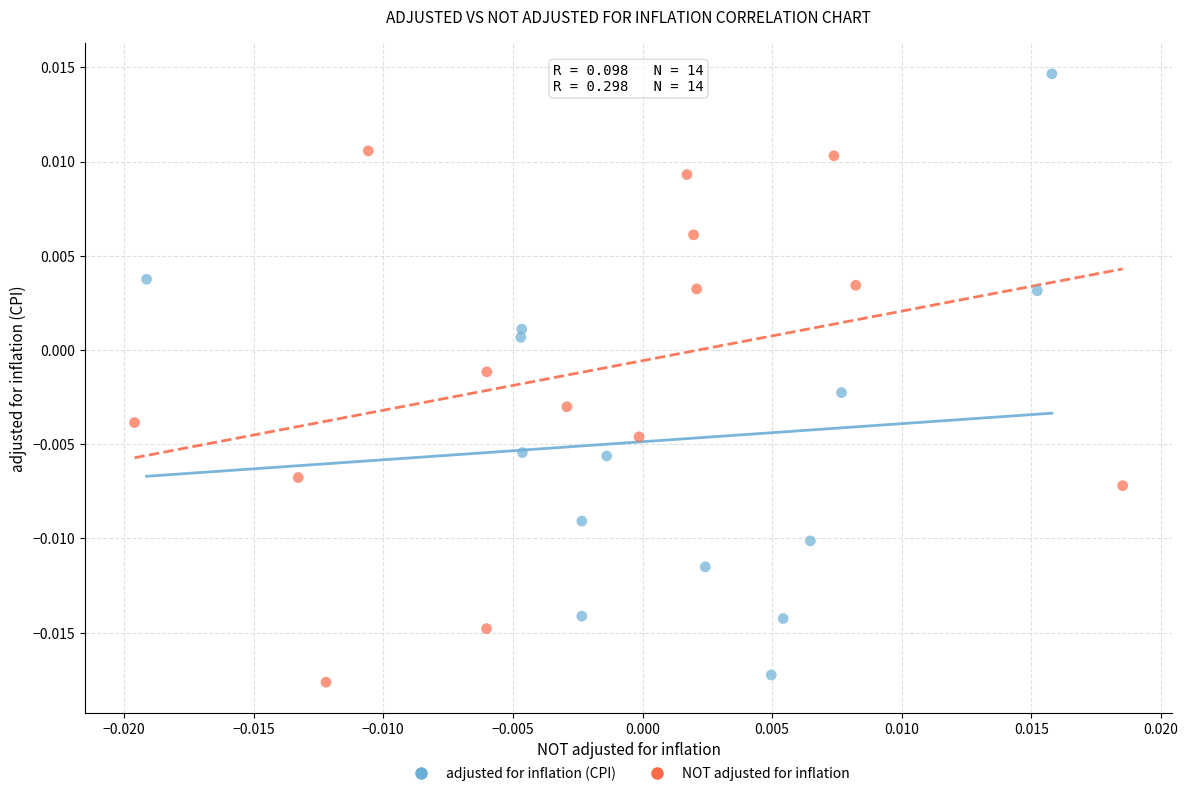

Which series has the largest Y range (max minus min)?

adjusted for inflation (CPI)